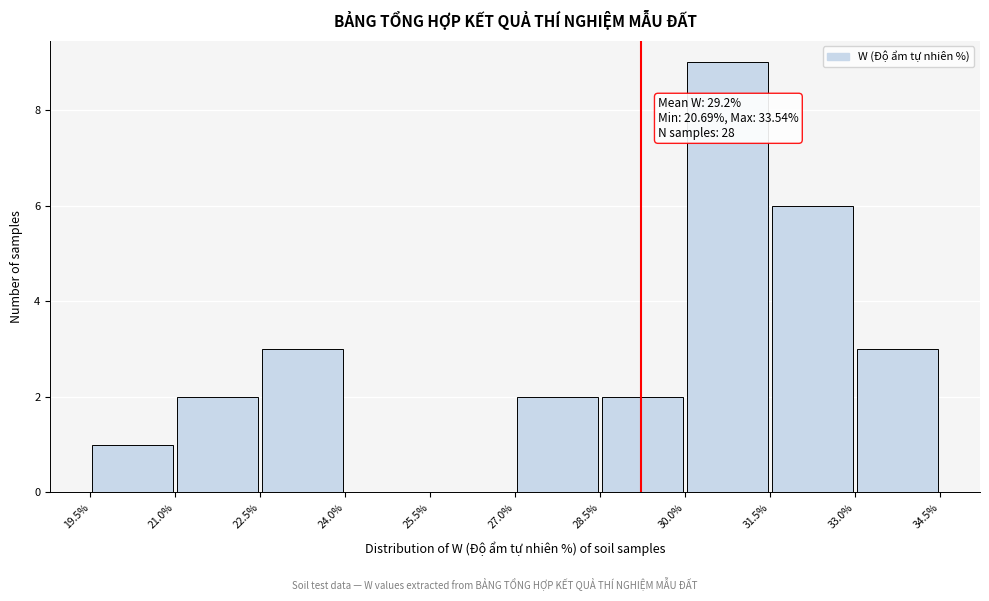

Over which range of the x-axis is the bar tallest?

30.0% to 31.5%